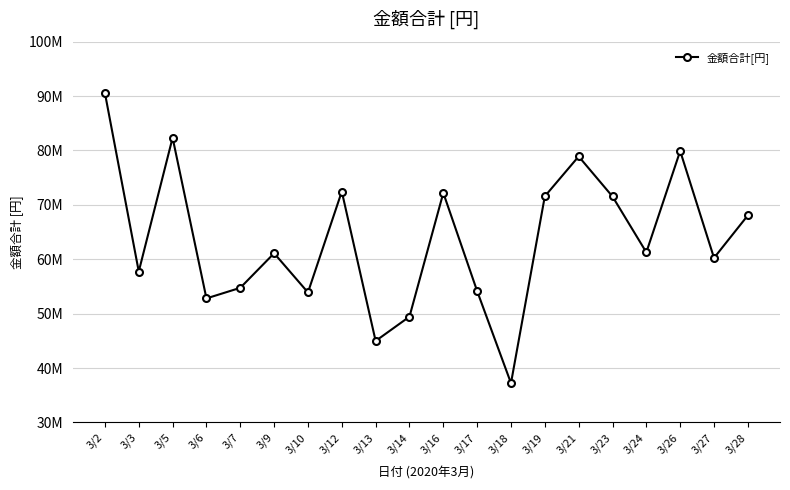

Approximately how many times larger is the value at 3/24 compared to 3/2?

0.7